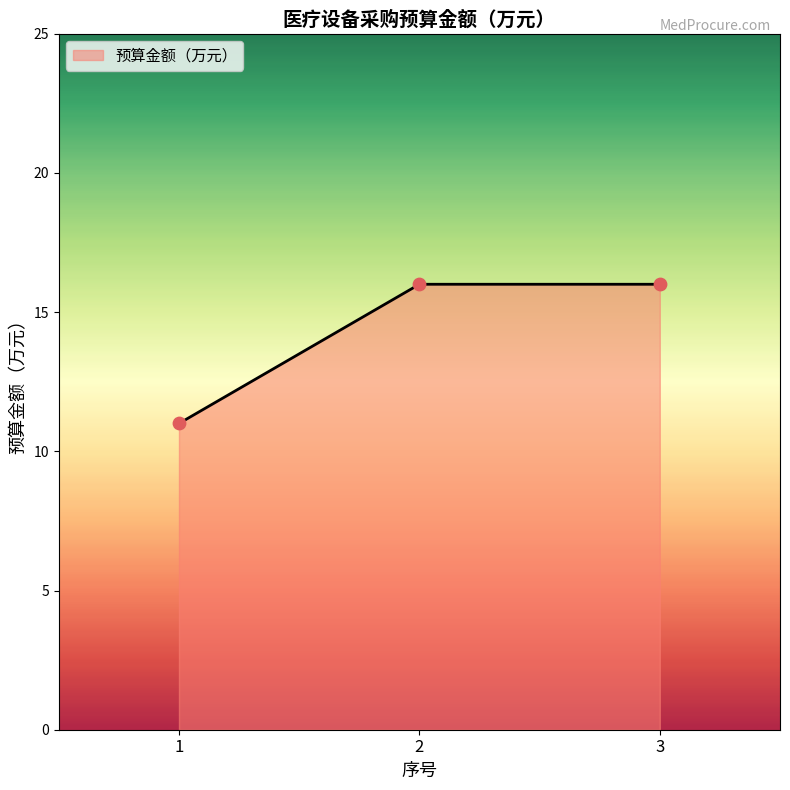

What is the change in value from 1 to 2?

+5